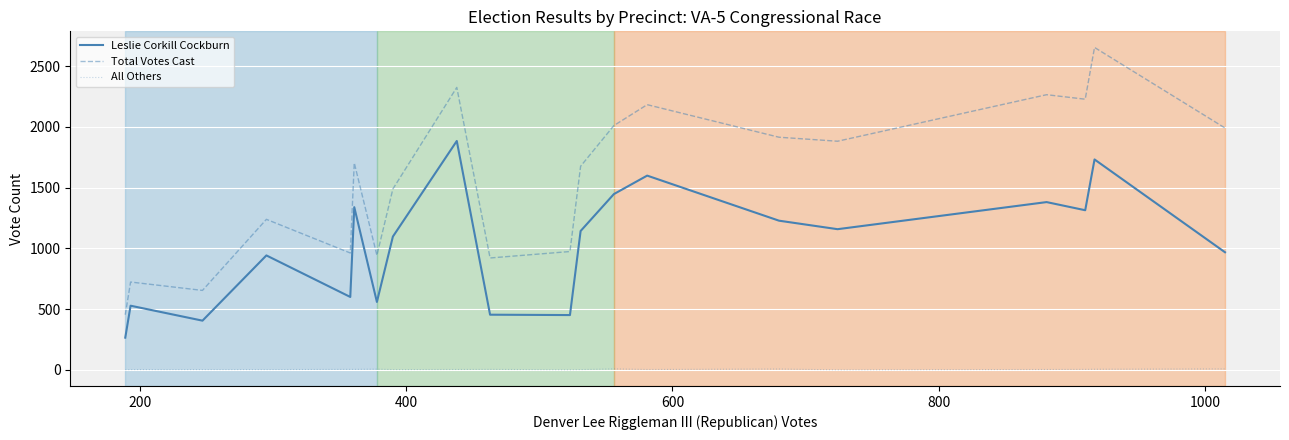

True or false: All Others and Leslie Corkill Cockburn cross at least once.

False